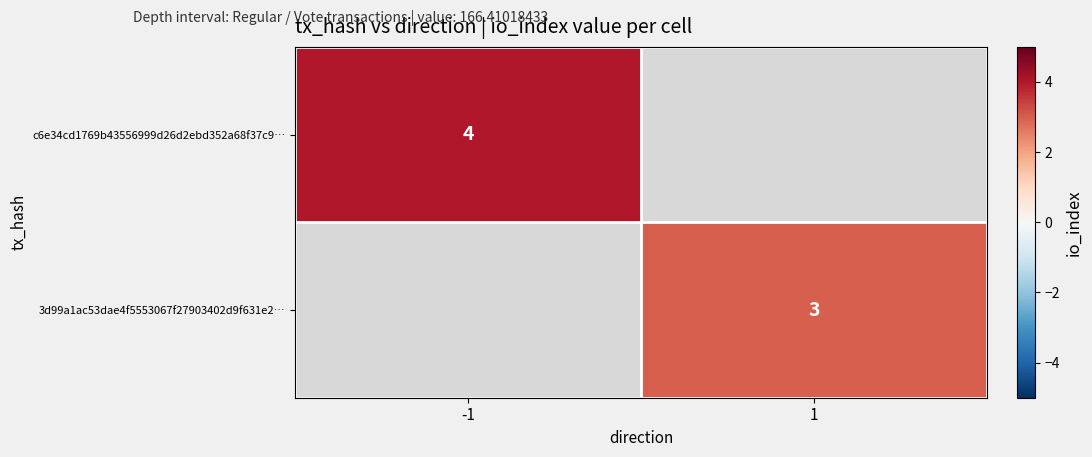

Is the value of c6e34cd1769b43556999d26d2ebd352a68f37c9… at -1 greater than the value of 3d99a1ac53dae4f5553067f27903402d9f631e2… at 1?

Yes